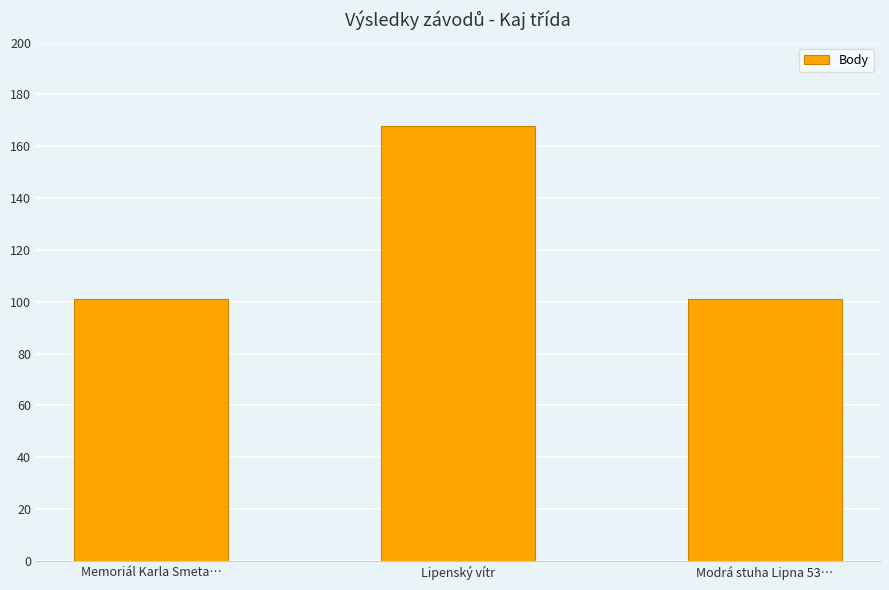

Which has a higher value, Lipenský vítr or Modrá stuha Lipna 53…?

Lipenský vítr